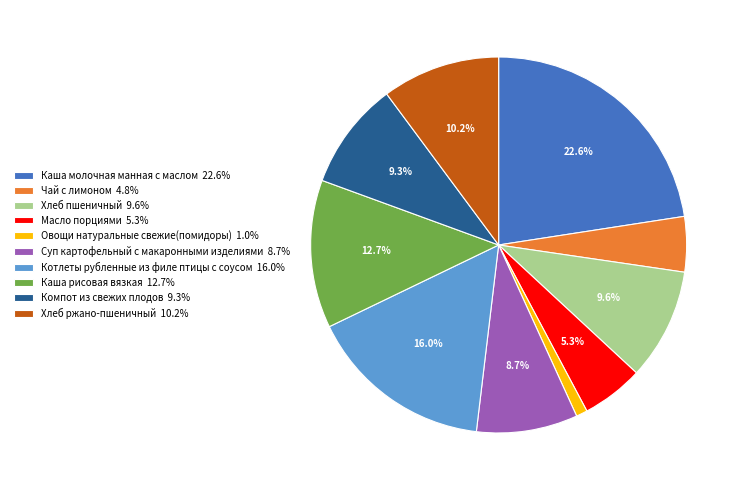

What percentage is NOT represented by Масло порциями?

94.7%